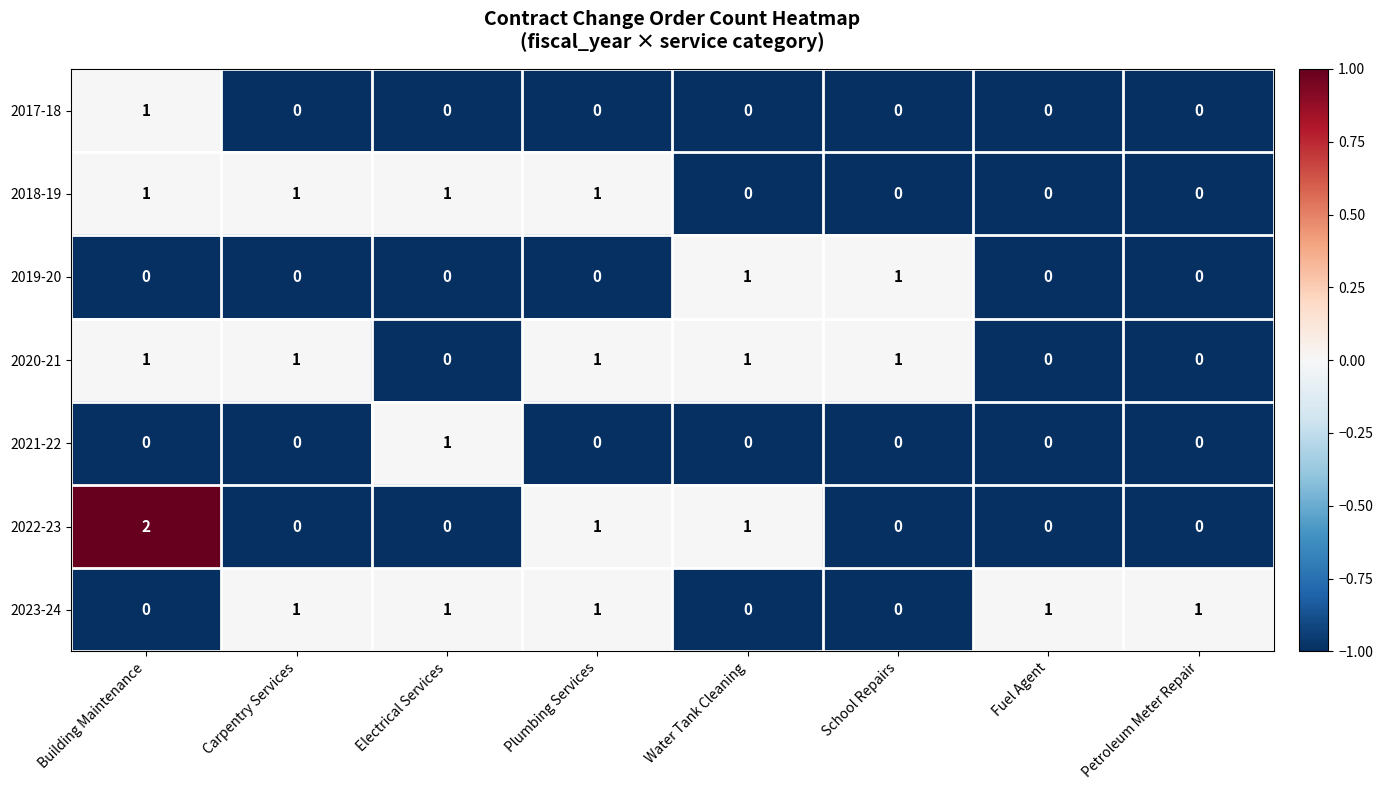

What is the total value across all series at Water Tank Cleaning?

3